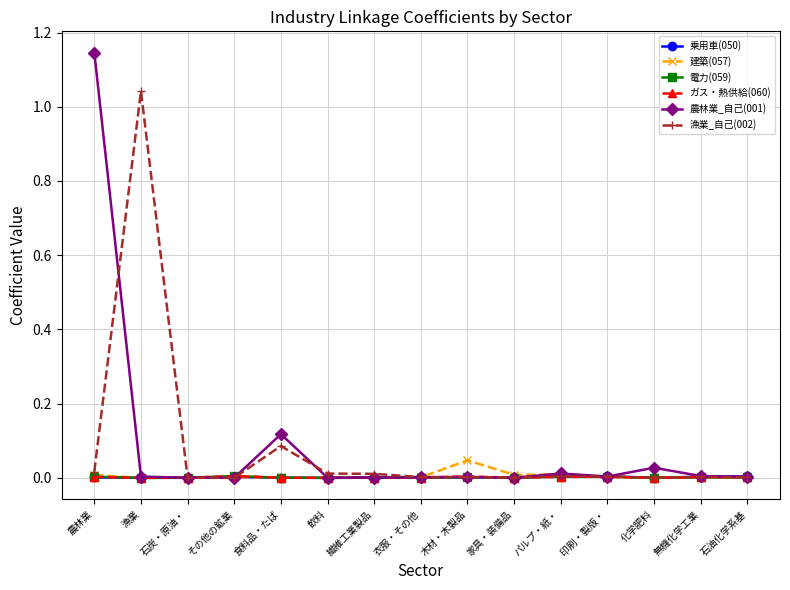

True or false: 乗用車(050) has more than 1 points higher than both neighbors.

True